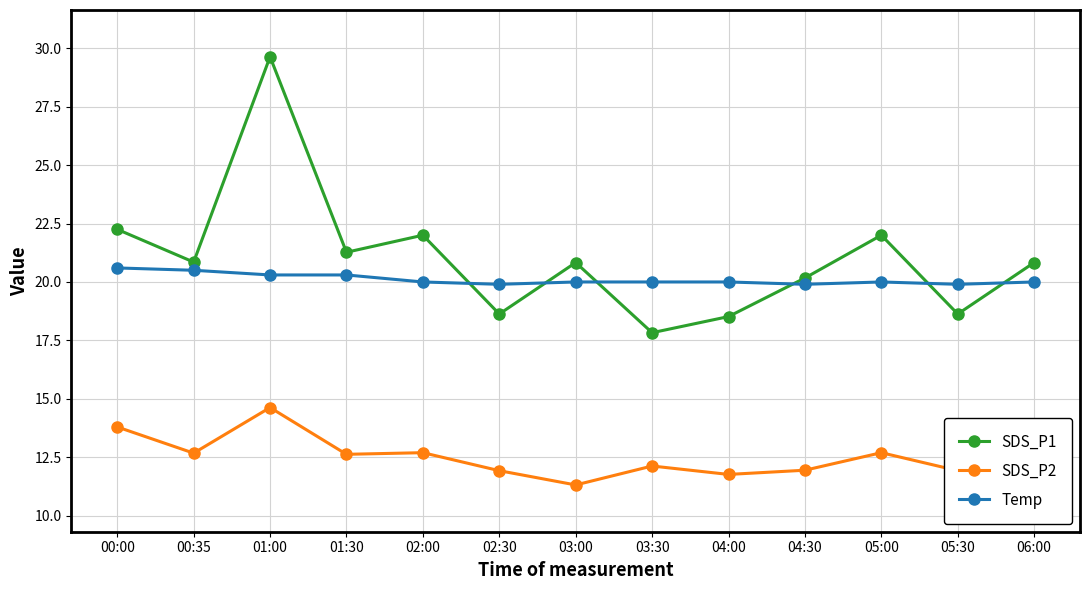

Does the chart have visible grid lines?

Yes